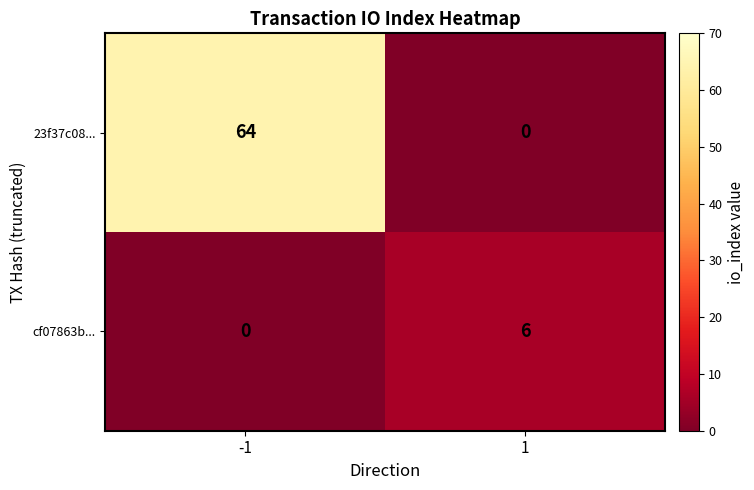

What is the greatest value displayed?

64